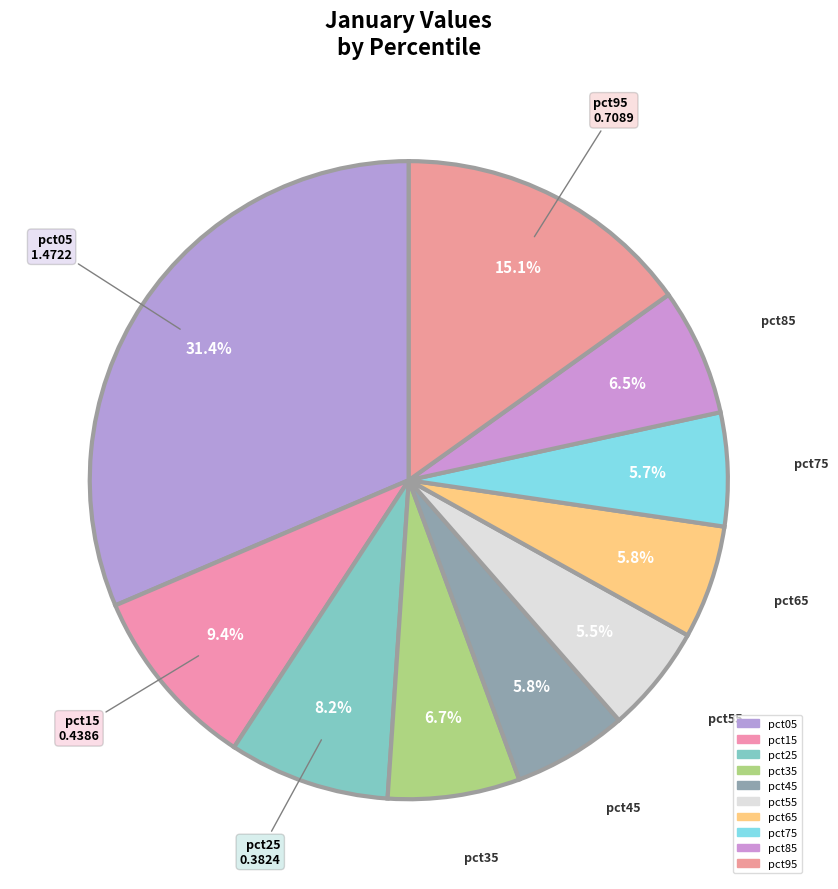

Count the number of slices in the pie.

10